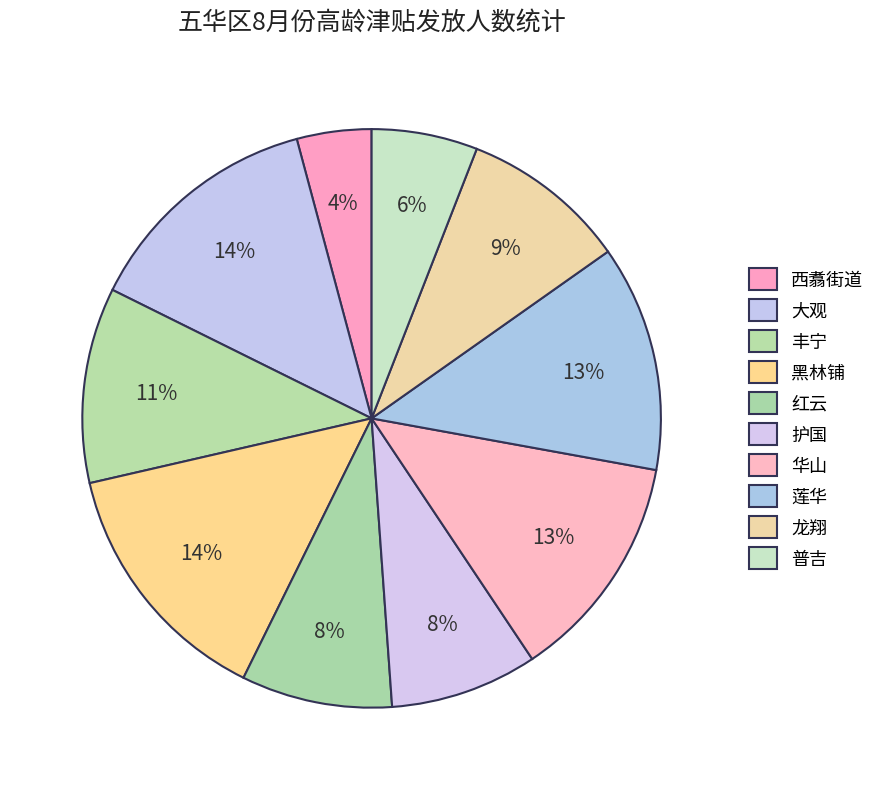

How many segments does this pie chart have?

10